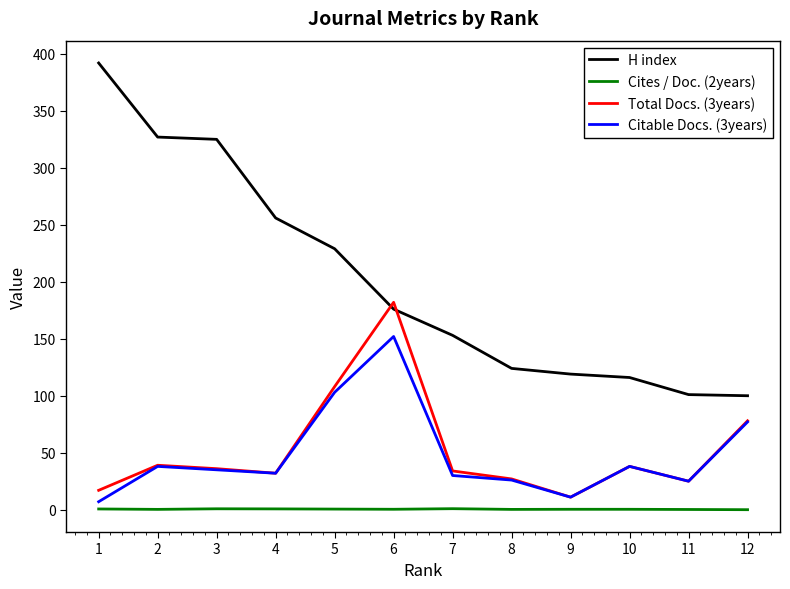

Is it true that H index equals 36.8 at 10?

False